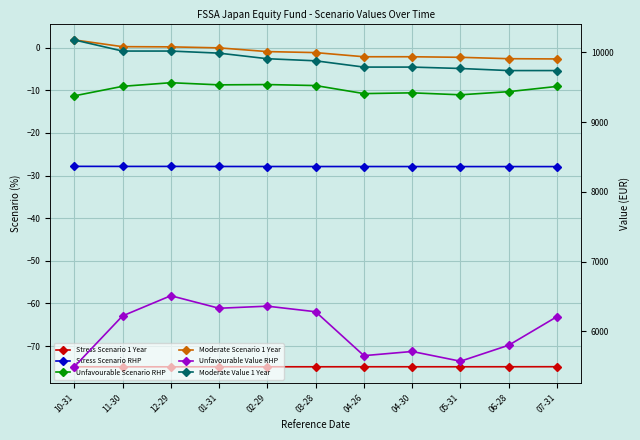

What are all the series names shown in the legend?

Stress Scenario 1 Year, Stress Scenario RHP, Unfavourable Scenario RHP, Moderate Scenario 1 Year, Unfavourable Value RHP, Moderate Value 1 Year